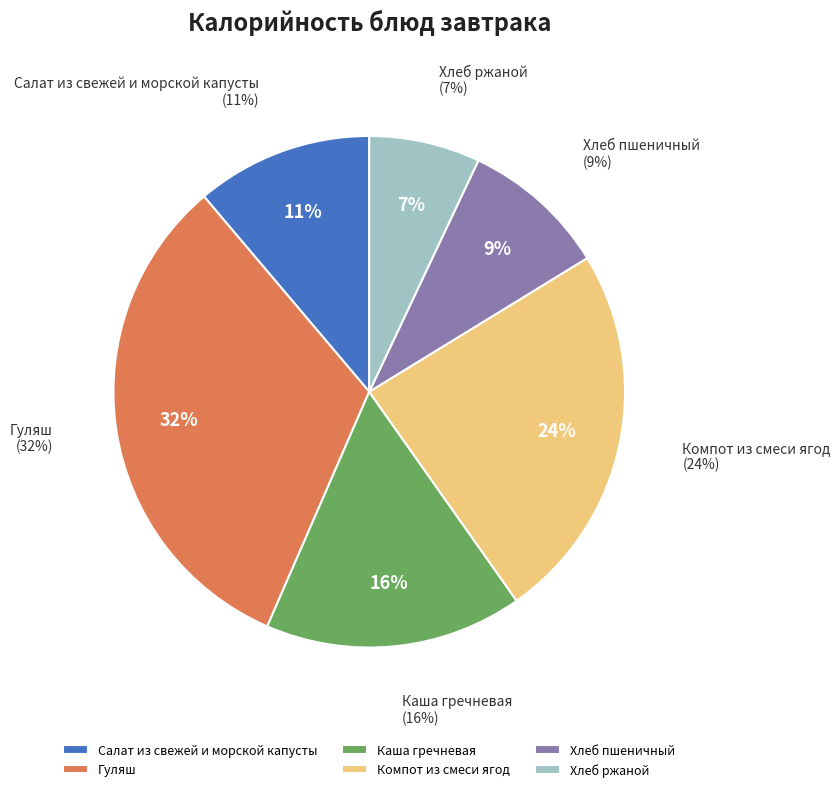

Between Каша гречневая and Хлеб пшеничный, which is larger?

Каша гречневая